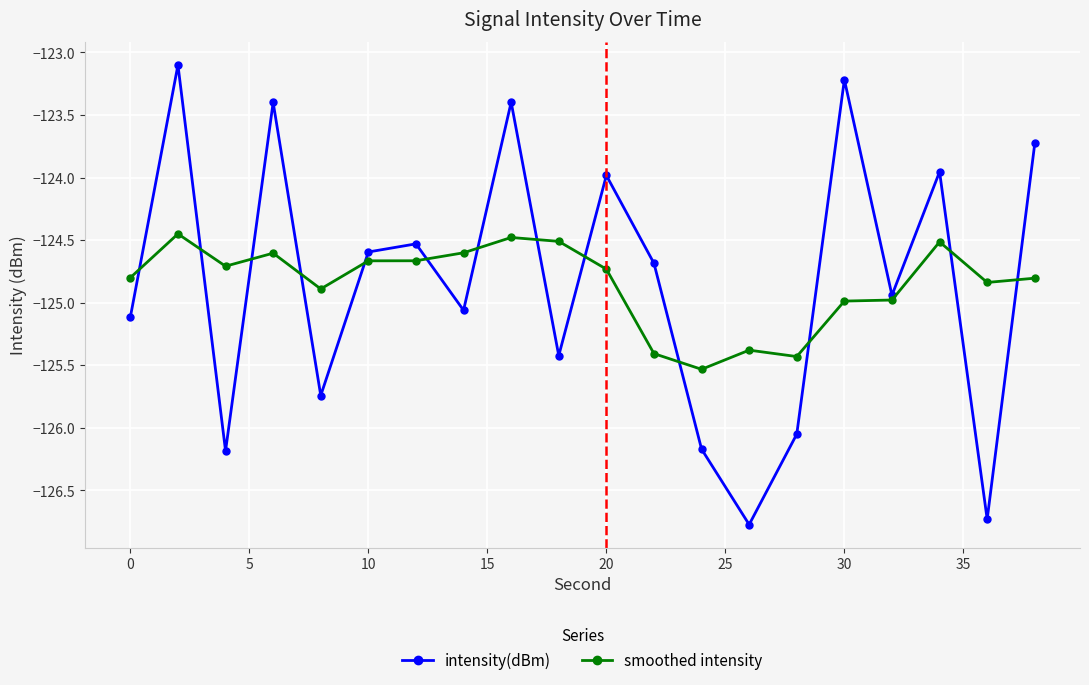

True or false: smoothed intensity has more than 2 interior local peaks.

True